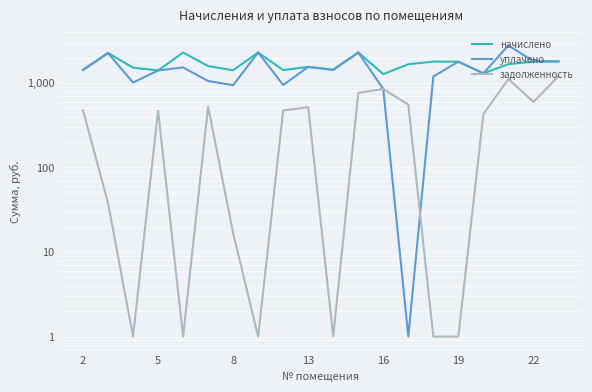

In начислено, how many points are lower than both neighbors (excluding endpoints)?

6